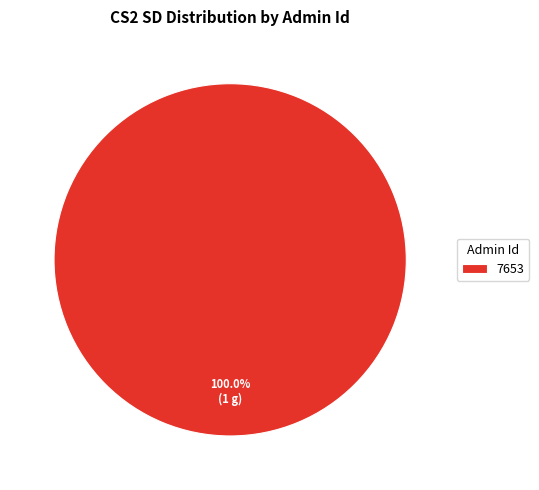

Rank the categories by value from highest to lowest.

7653